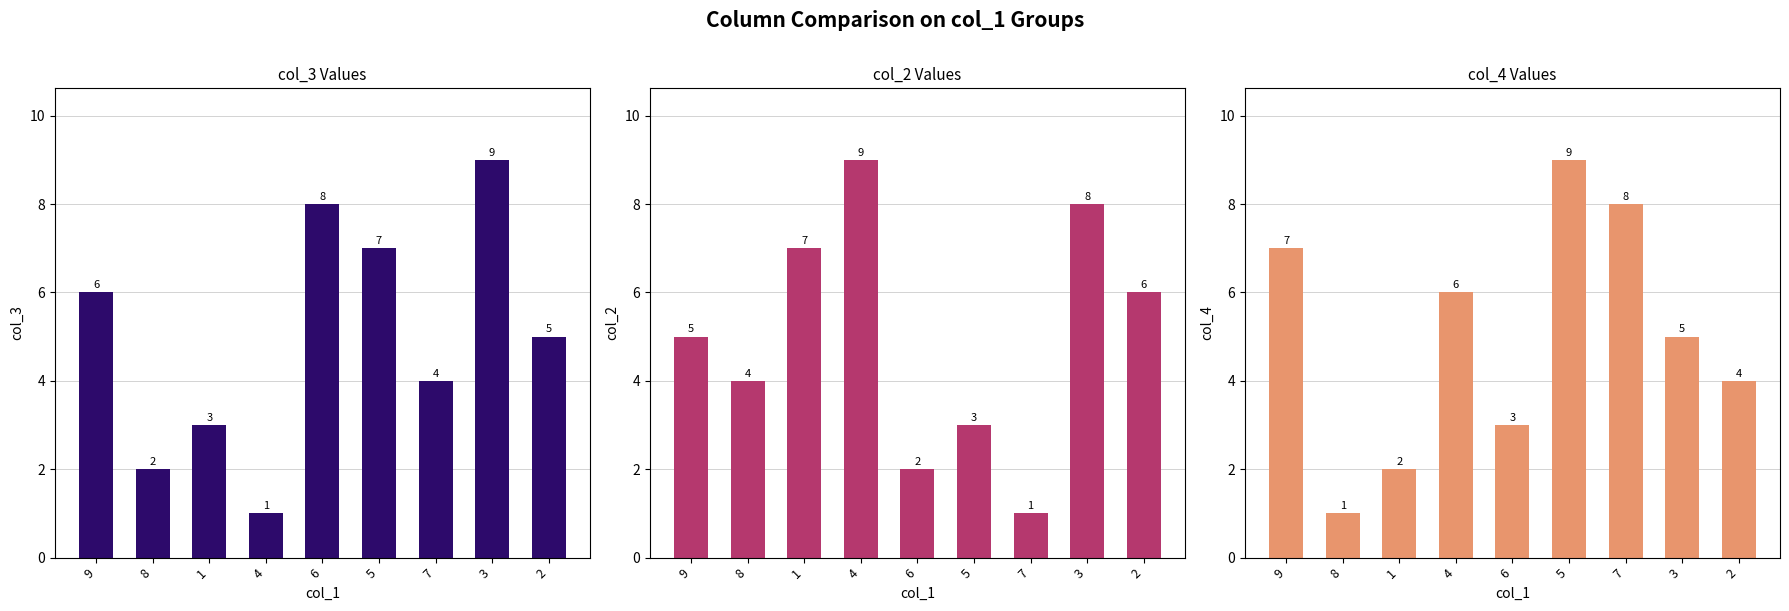

Which has a higher value, 6 or 5?

6